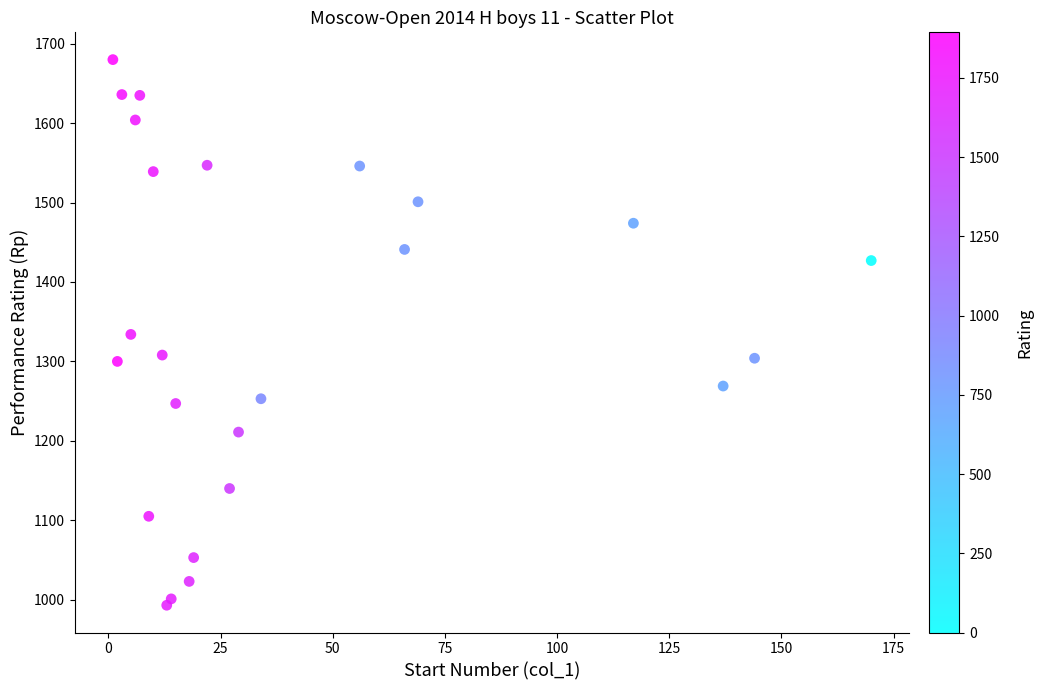

What is the range of X values (max minus min)?

169